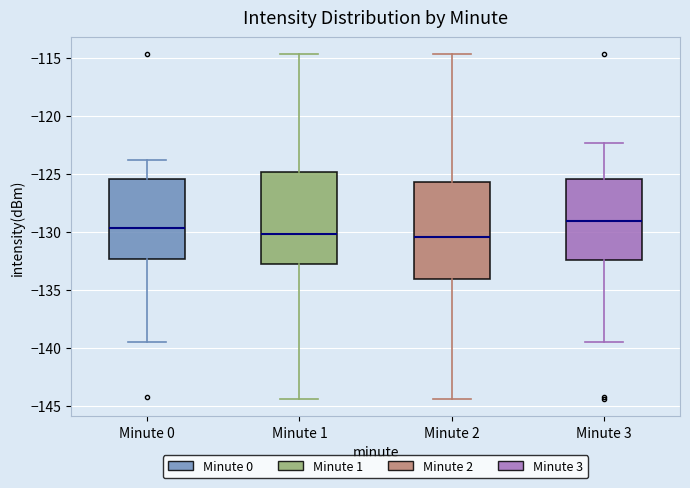

Reading left to right, read every box against the y-axis: the position of its median line, the range the box covers, and the ends of its whiskers. The values are not printed on the chart, so give them approximately, as read against the axis.

Minute 0: median -129.5, box -132.5 to -125.5, whiskers -139.5 to -124.0
Minute 1: median -130.0, box -133.0 to -125.0, whiskers -144.5 to -114.5
Minute 2: median -130.5, box -134.0 to -125.5, whiskers -144.5 to -114.5
Minute 3: median -129.0, box -132.5 to -125.5, whiskers -139.5 to -122.5